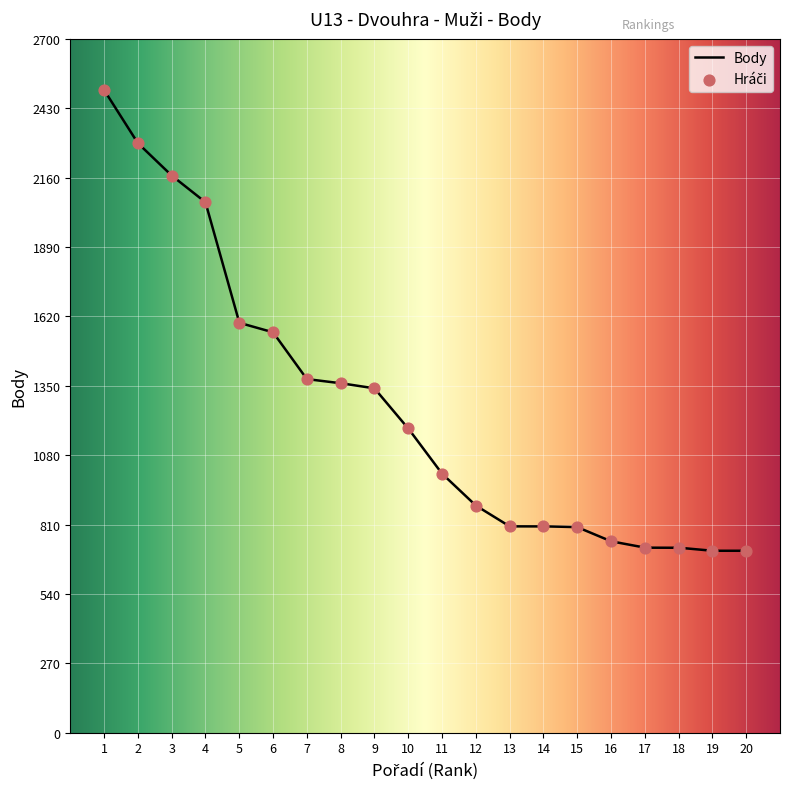

Which has a higher value, 4 or 1?

1